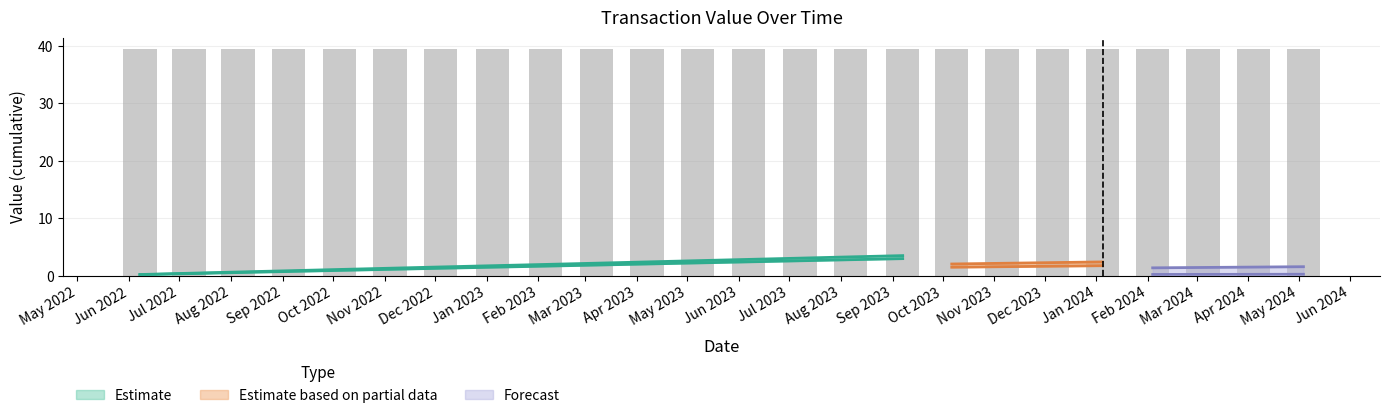

The value of value at 9 is 0.1. True or false?

False